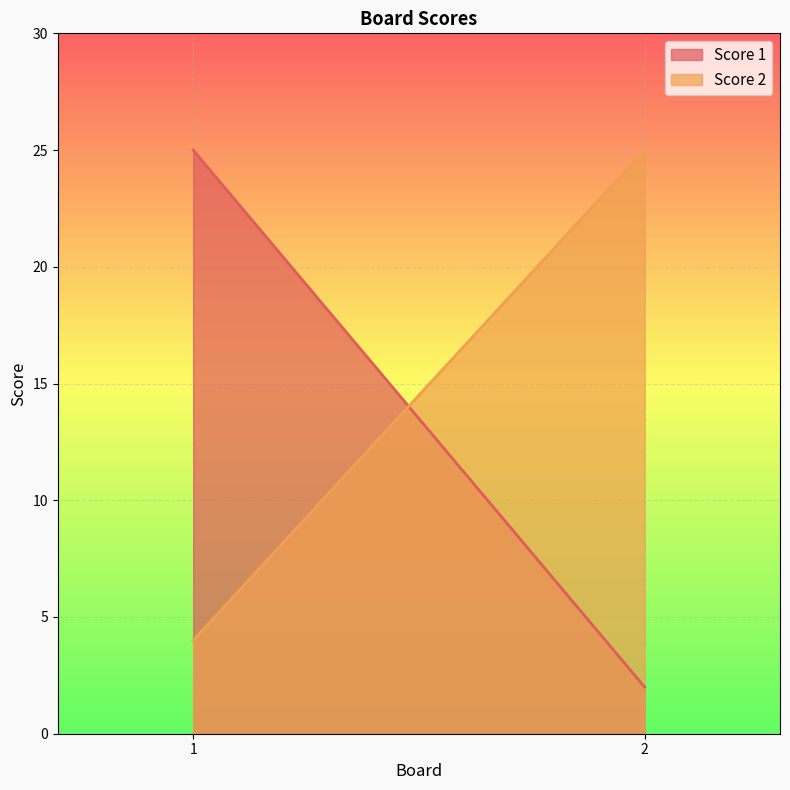

What is the total value across all series at 1?

29